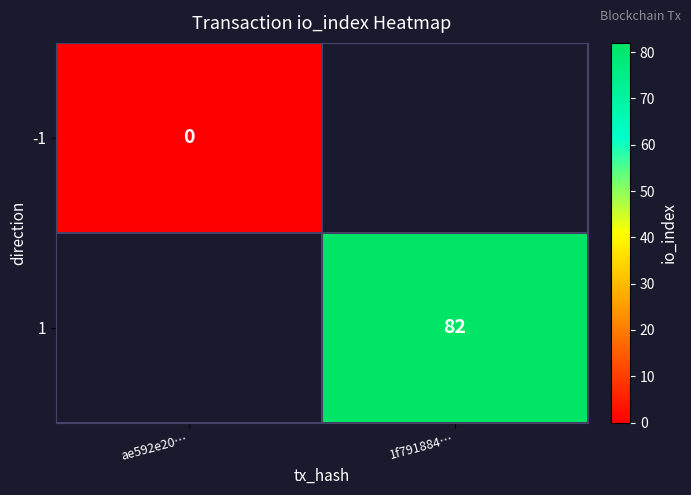

At which label does 1 reach its peak?

ae592e20…